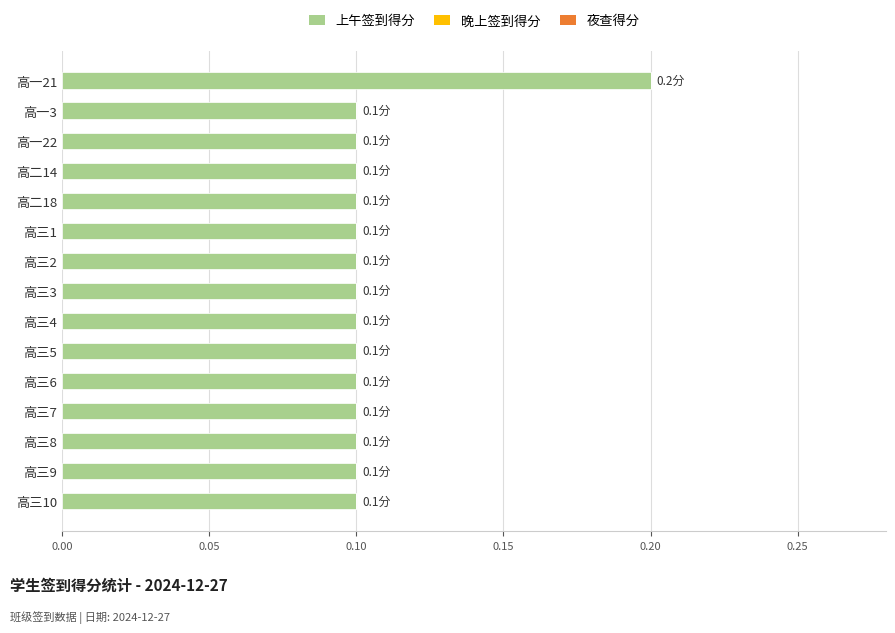

The value at 高三1 is 0.2. True or false?

False